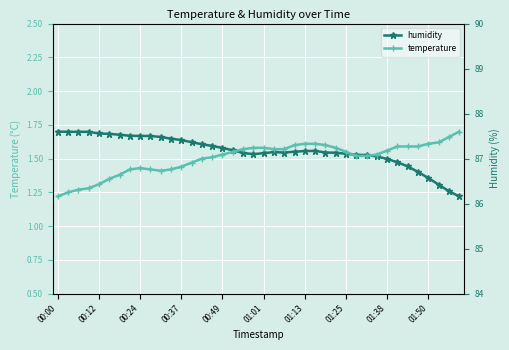

Reading left to right, what are all the values shown in this chart?

humidity: 1.7	1.7	1.7	1.7	1.7	1.7	1.7	1.7	1.7	1.7	1.7	1.6	1.6	1.6	1.6	1.6	1.6	1.6	1.5	1.5	1.5	1.5	1.5	1.6	1.6	1.6	1.5	1.5	1.5	1.5	1.5	1.5	1.5	1.5	1.4	1.4	1.4	1.3	1.3	1.2
temperature: 1.2	1.2	1.3	1.3	1.3	1.4	1.4	1.4	1.4	1.4	1.4	1.4	1.4	1.5	1.5	1.5	1.5	1.6	1.6	1.6	1.6	1.6	1.6	1.6	1.6	1.6	1.6	1.6	1.6	1.5	1.5	1.5	1.6	1.6	1.6	1.6	1.6	1.6	1.7	1.7